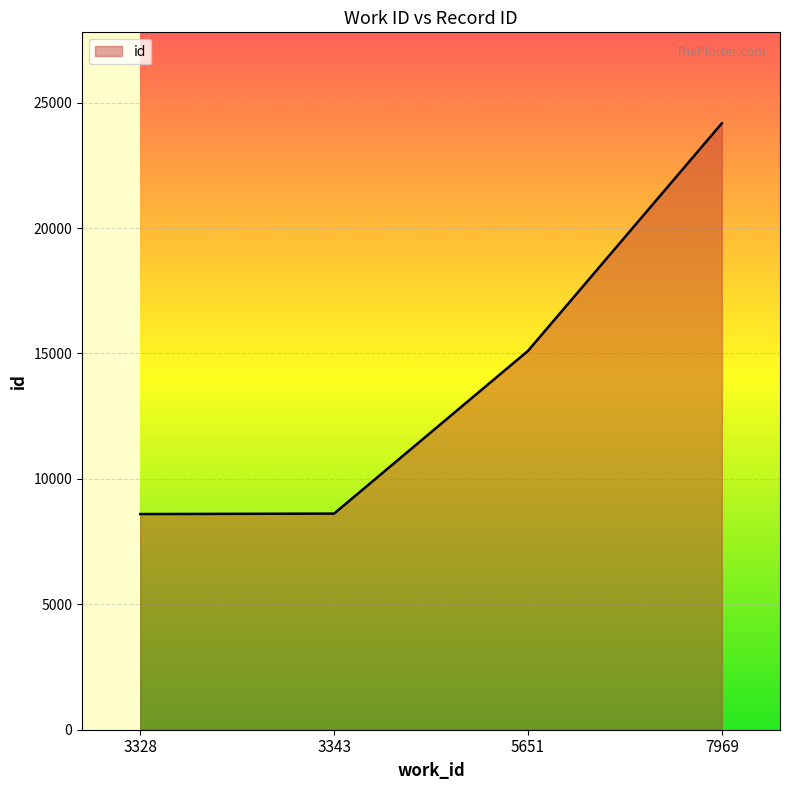

True or false: the data shows 41230 at 7969.

False